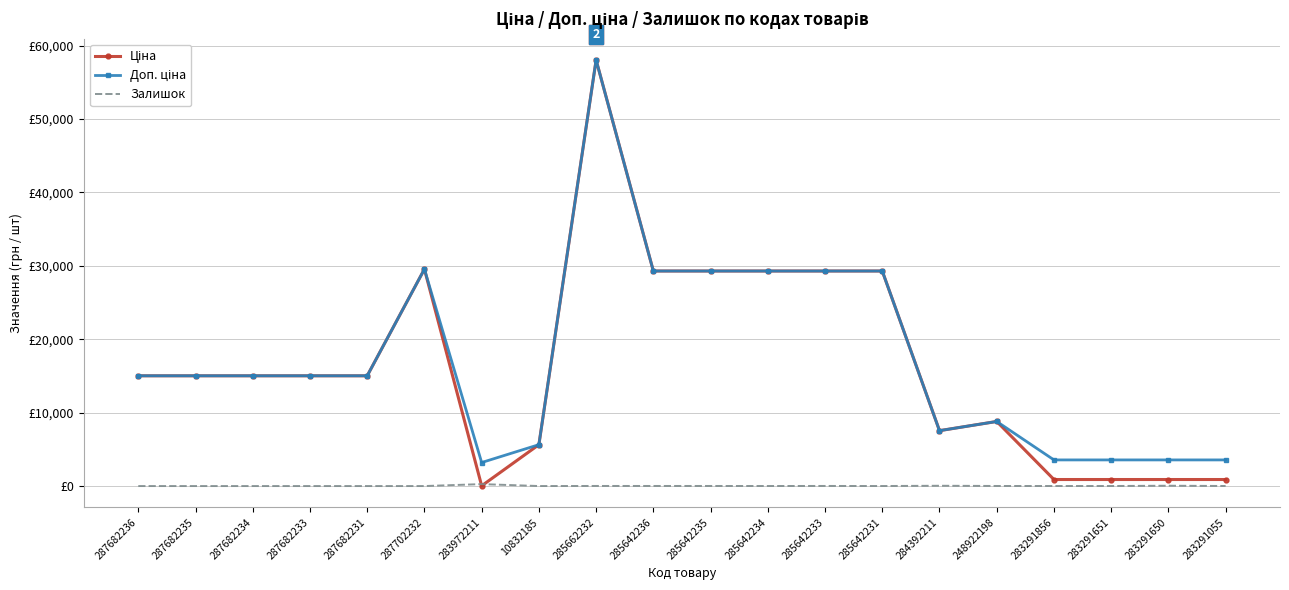

Where is Ціна nearest to the value 29034?

285642236